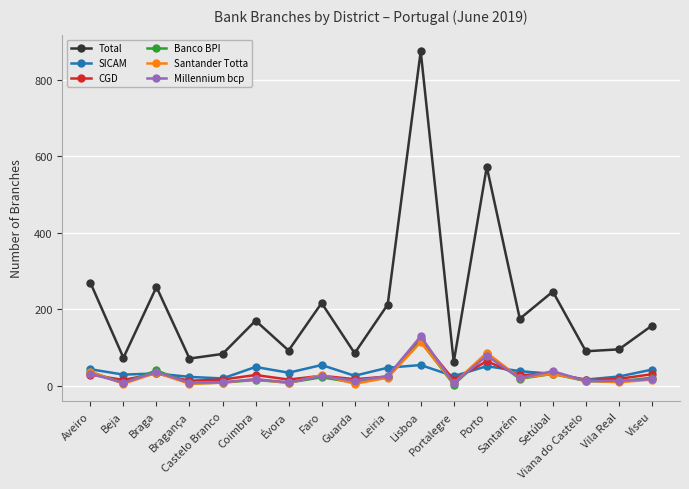

How many values in the Total series are below 170?

9